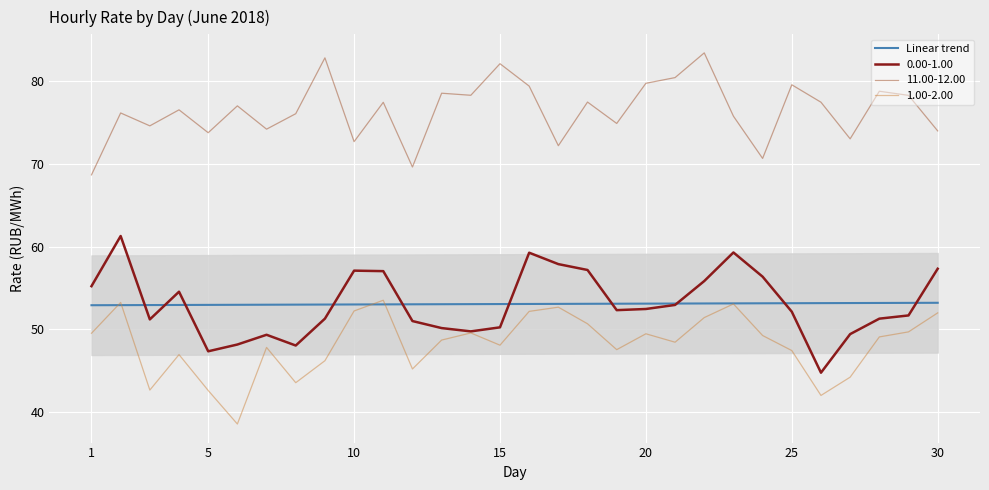

What is the highest value of the Linear trend series?

53.2